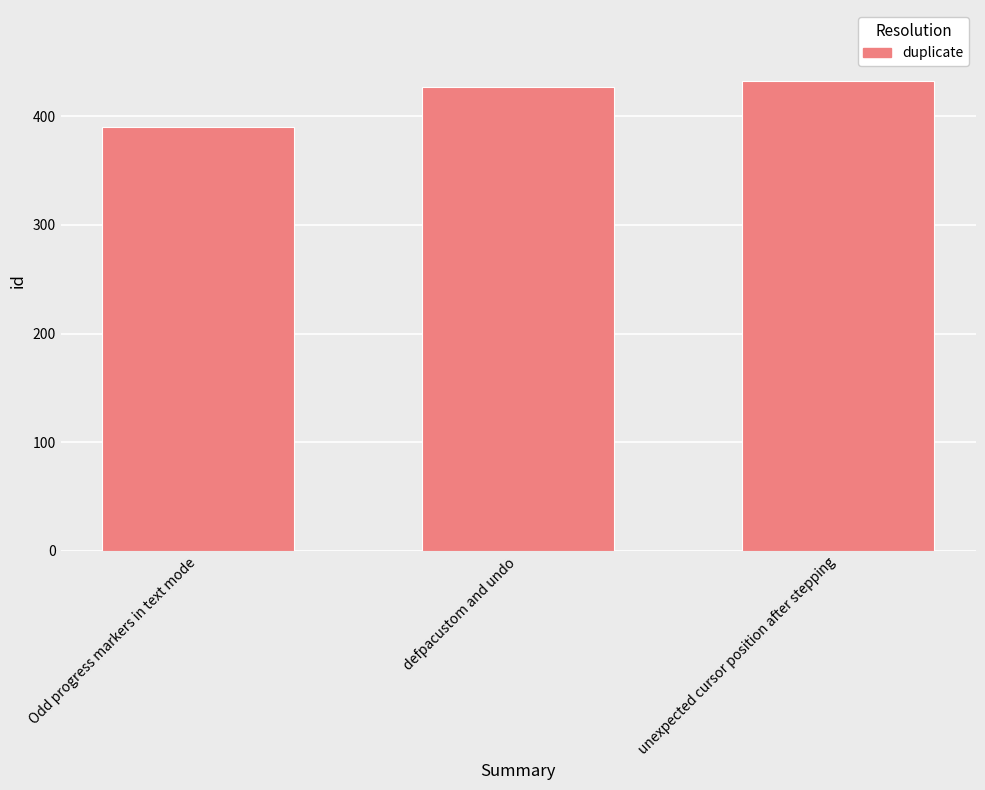

The chart shows a value of 128 at defpacustom and undo. True or false?

False